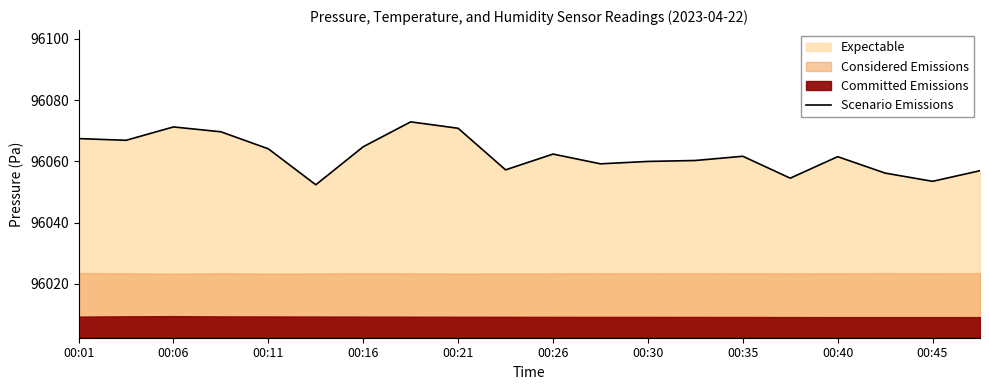

What is the maximum value for Scenario Emissions?

96072.9